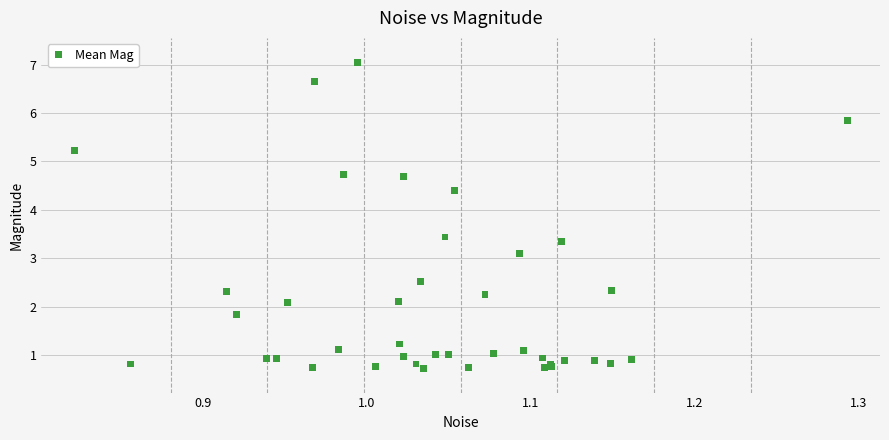

What Y value in the scatter plot is closest to 3?

3.1